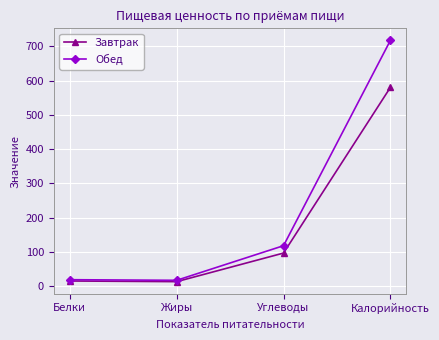

What is the difference between the maximum and second lowest values in the Завтрак series?

564.2